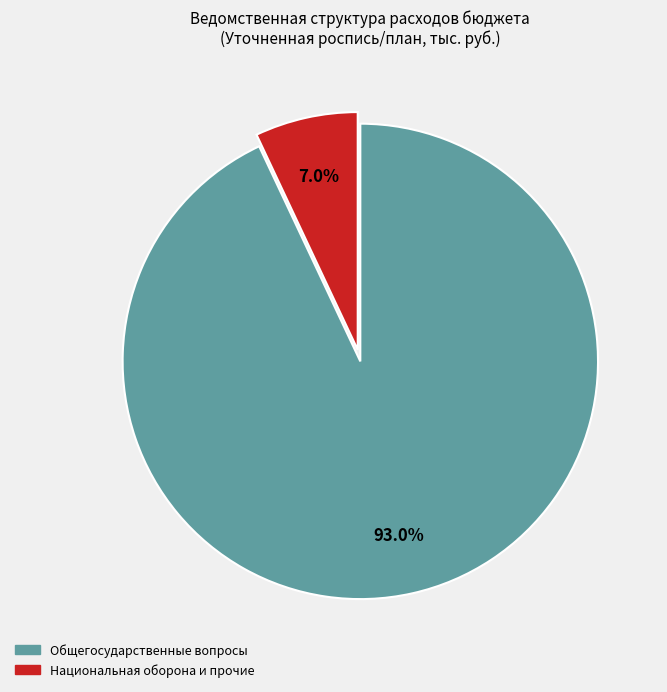

Does Общегосударственные вопросы account for over 50% of the chart?

Yes